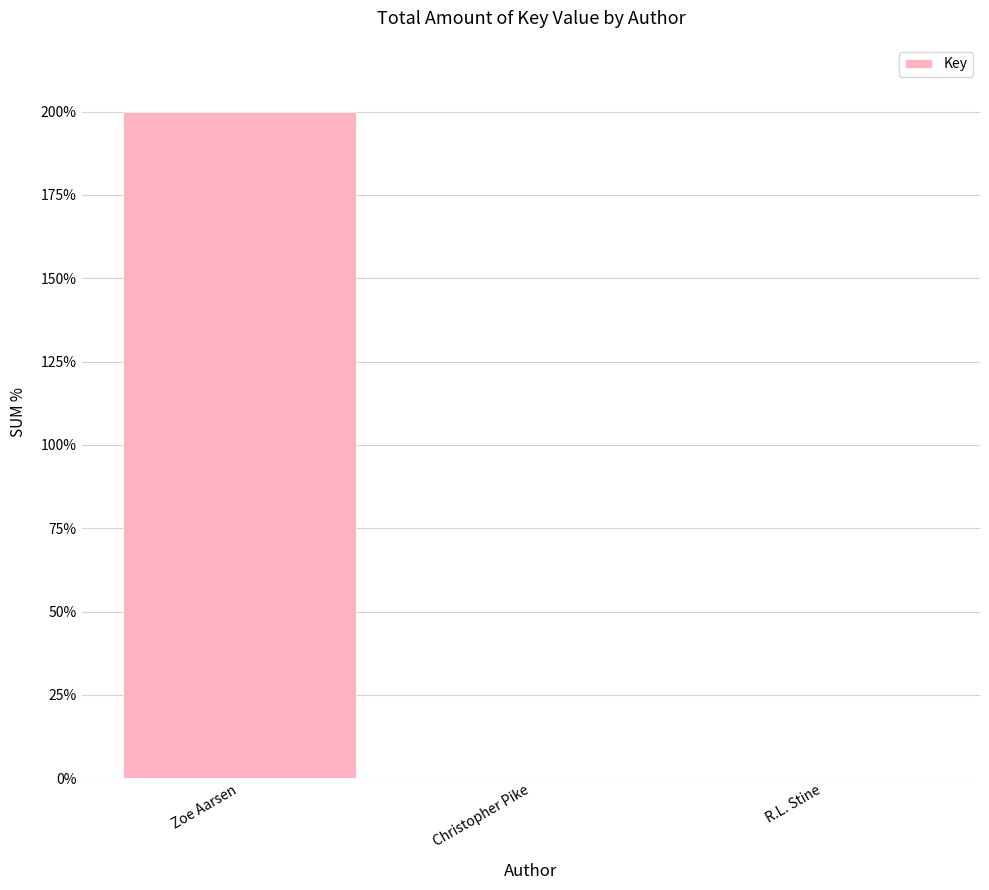

What is the average value?

461125105